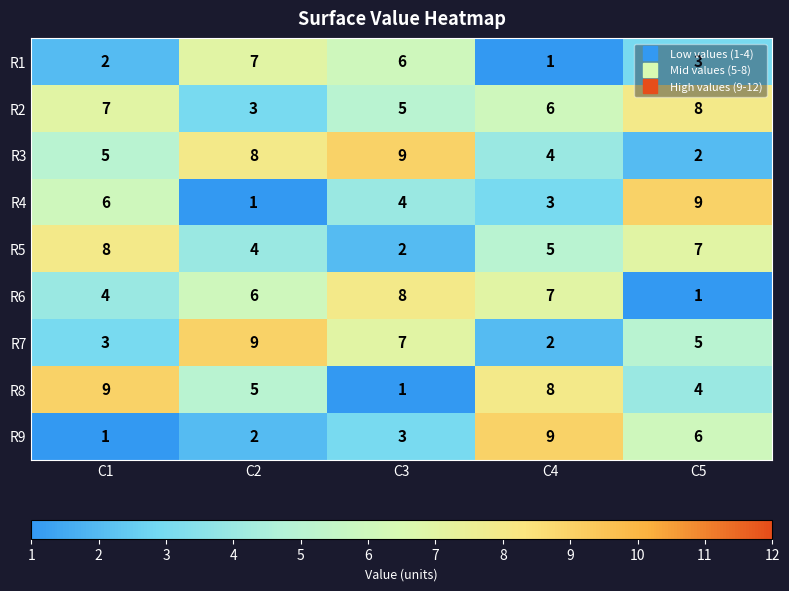

True or false: R1 has a value of 12 at C2.

False